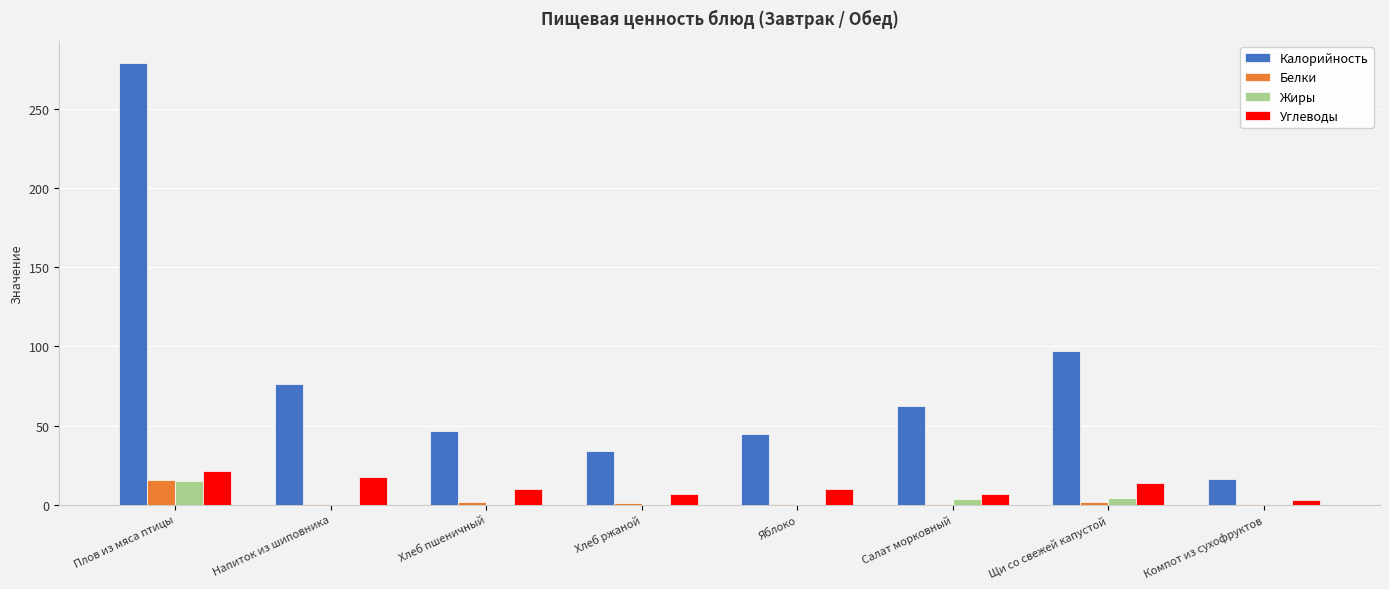

What is the greatest value displayed?

279.1